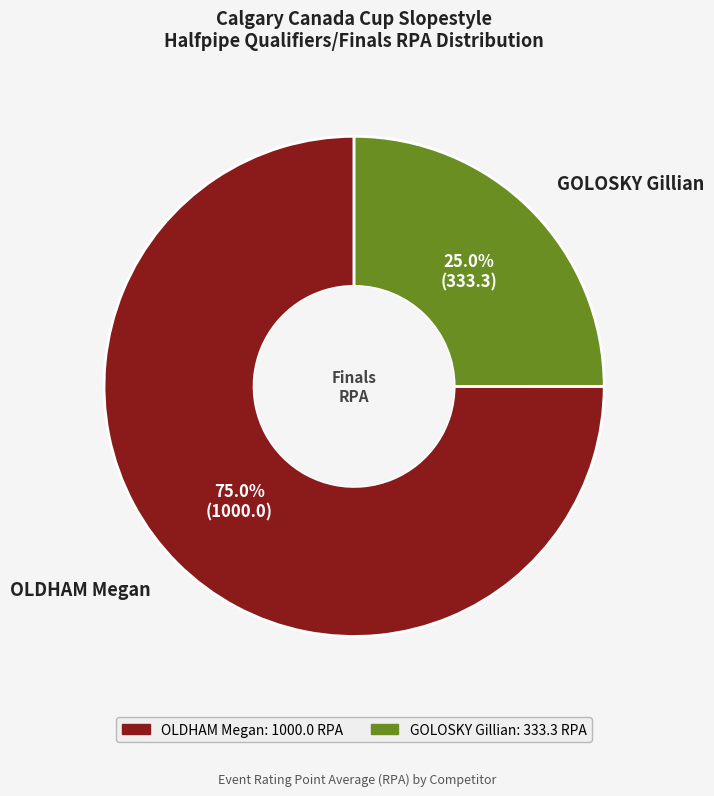

What is the ratio of the value at OLDHAM Megan to the value at GOLOSKY Gillian?

3.0